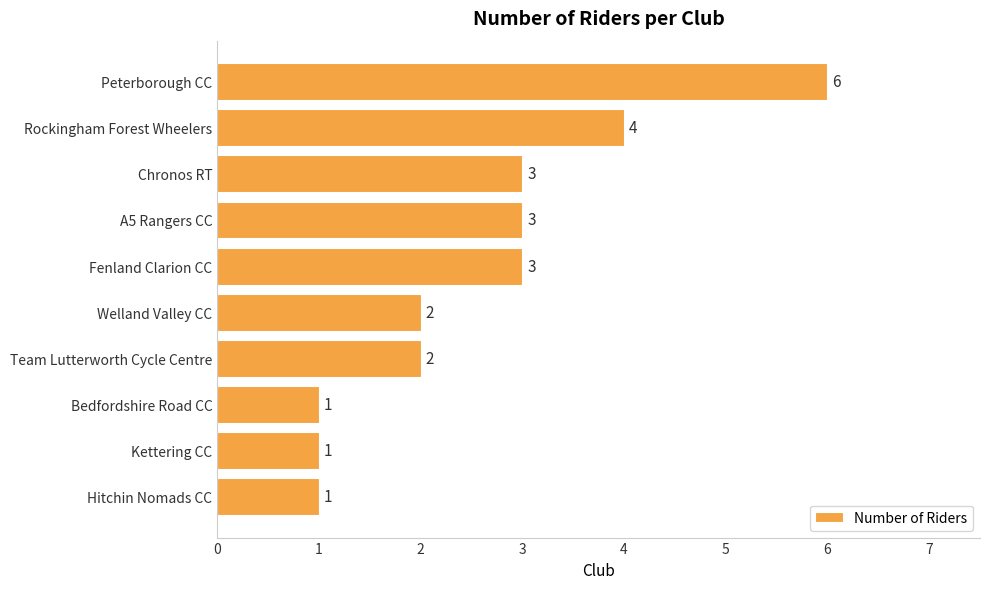

What is the difference between the second highest and second lowest values?

3